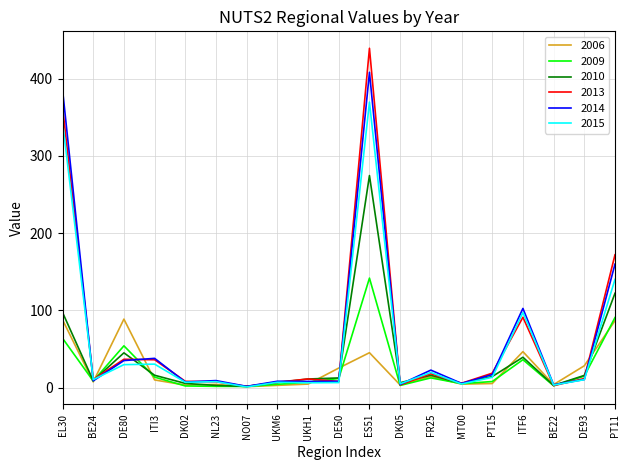

What value does the 2013 series have at PT11?

171.8